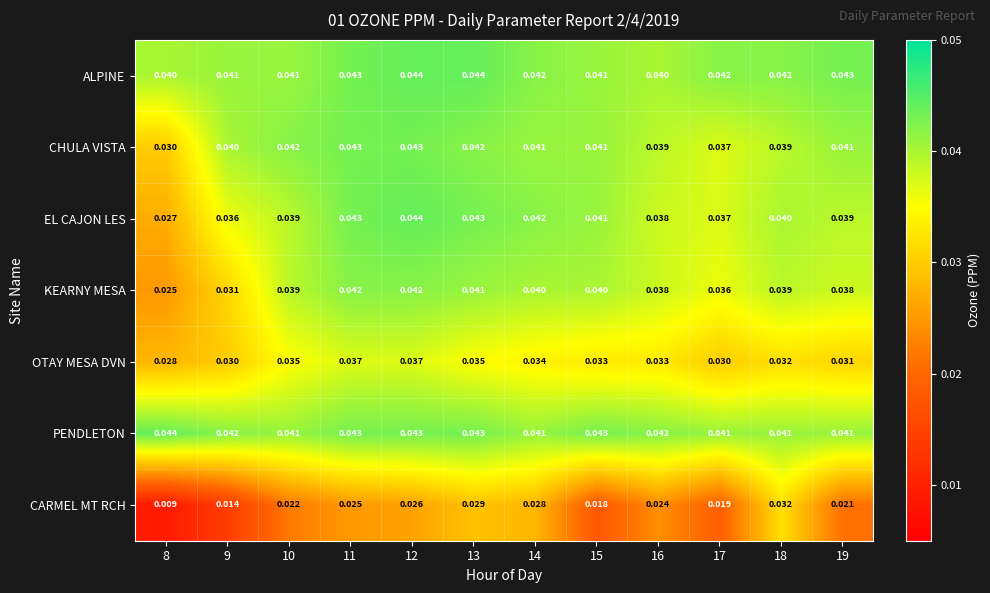

Between 9 and 13, which series saw the biggest shift?

CARMEL MT RCH